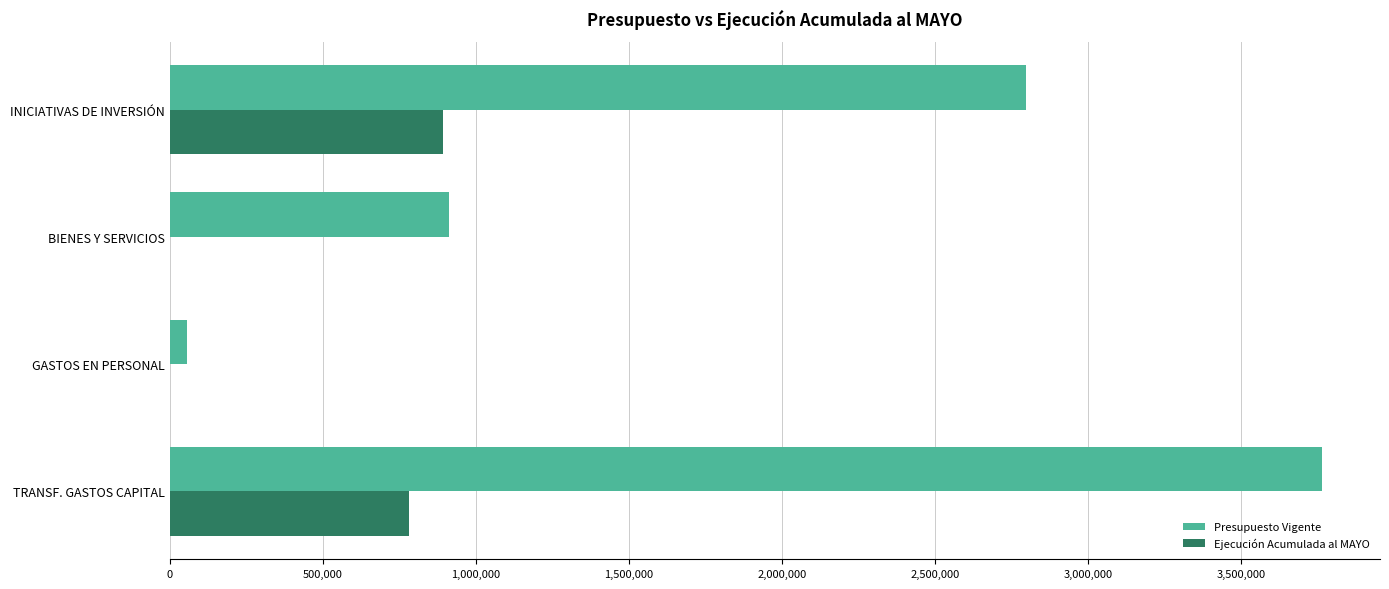

Which label corresponds to the largest value in the chart?

TRANSF. GASTOS CAPITAL